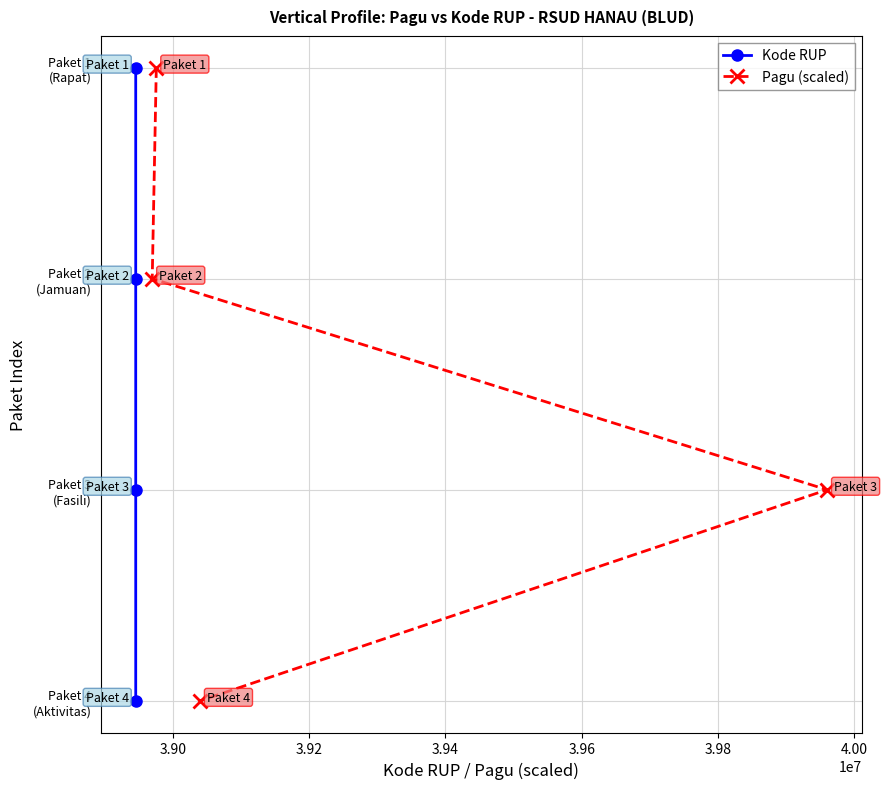

How many lines are shown in the chart?

2